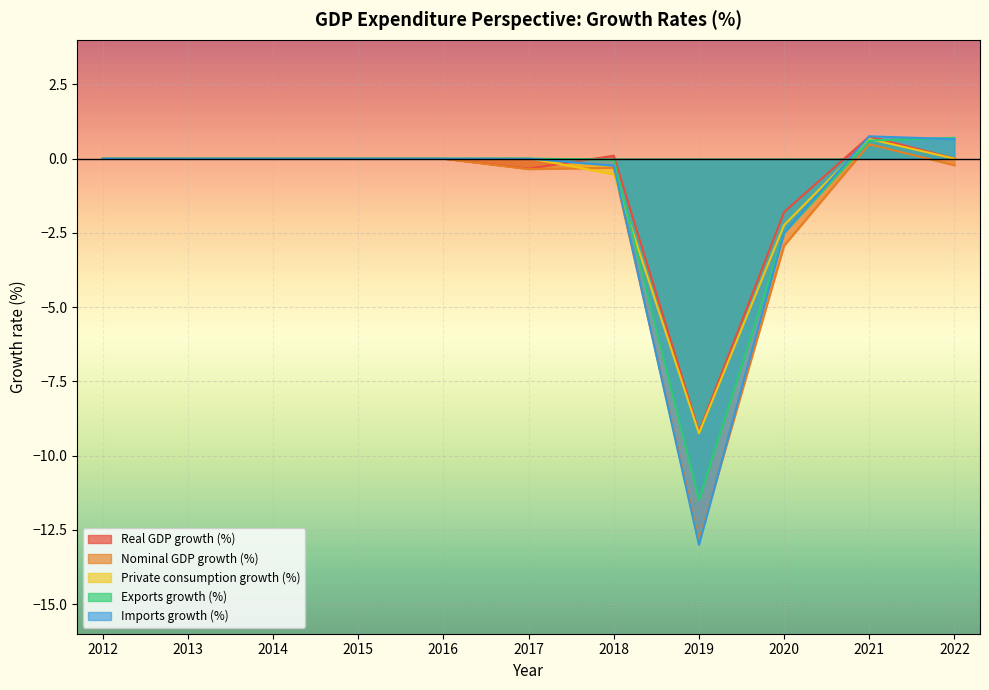

At which label does Private consumption growth (%) reach its minimum?

2019